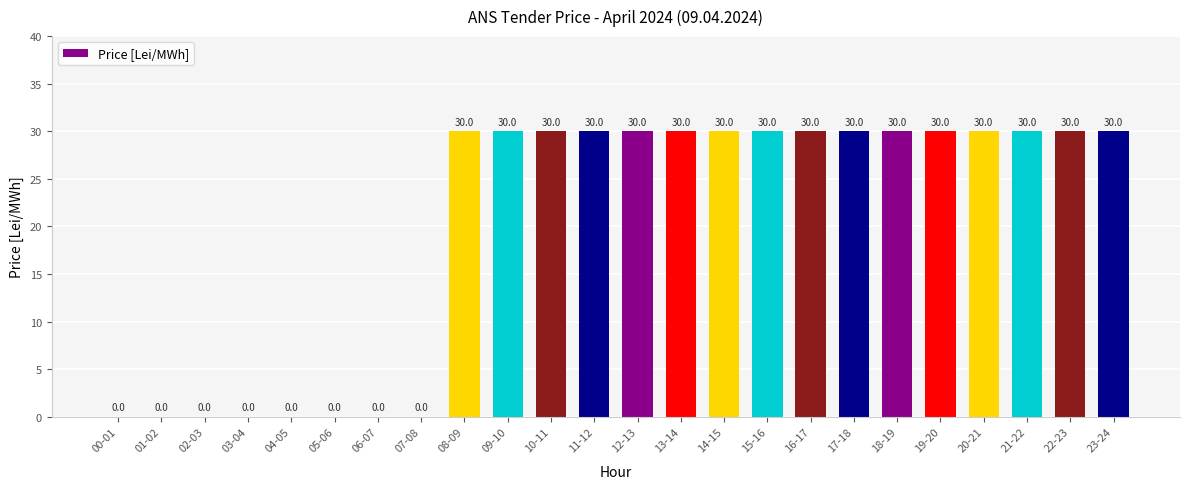

What is the maximum value shown in the chart?

30